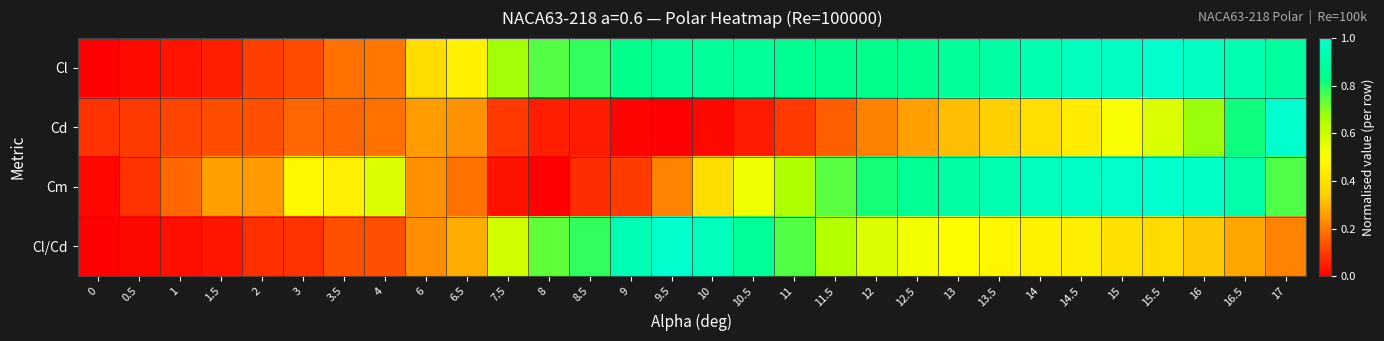

What is the greatest value displayed?

1.0